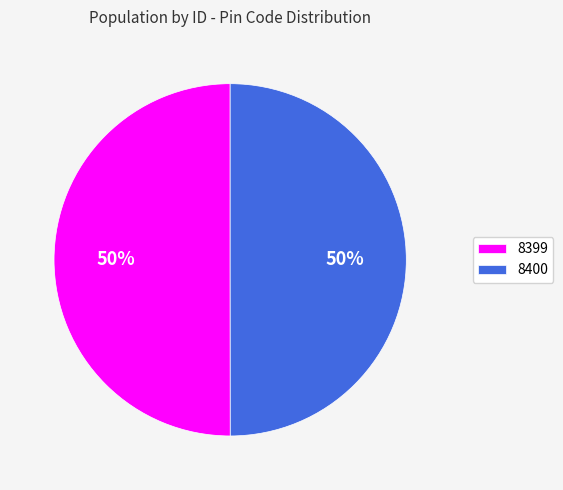

Combined, do 8400 and 8399 account for over 50%?

Yes